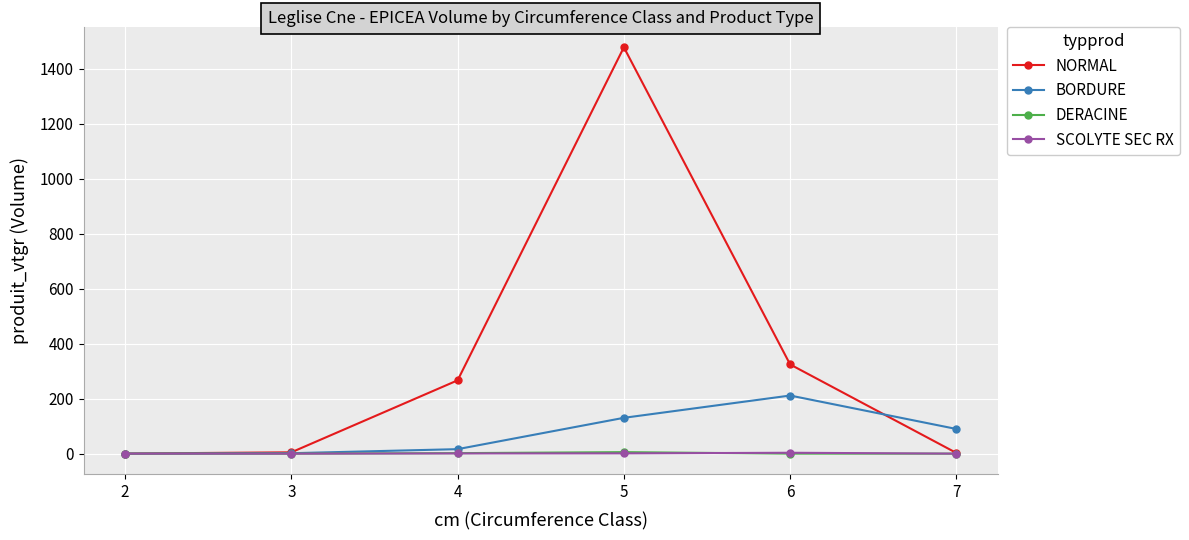

At which category is the sum across all series the highest?

5